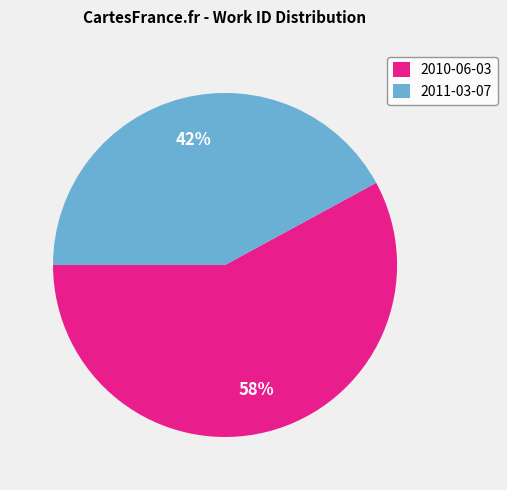

Combined, do 2010-06-03 and 2011-03-07 account for over 50%?

Yes